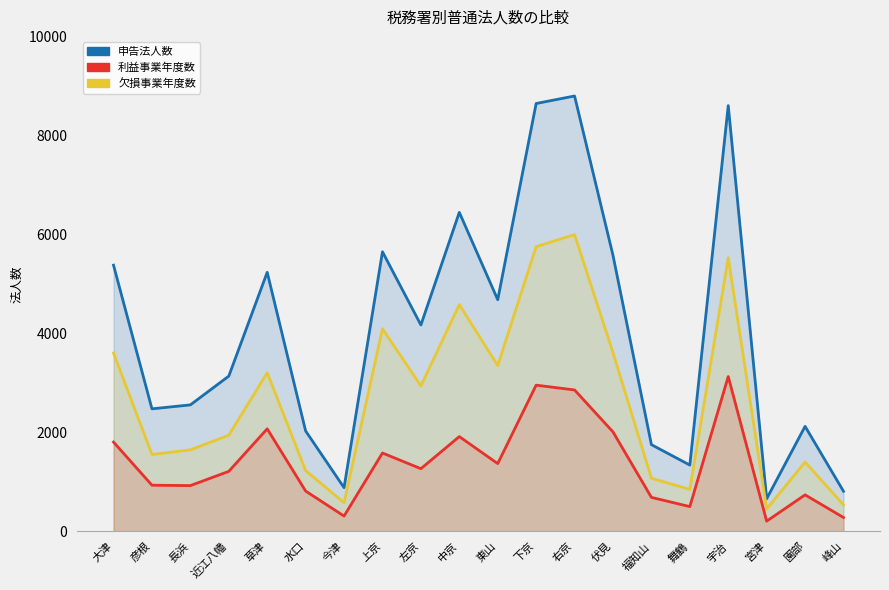

Between 彦根 and 大津, which is larger?

大津